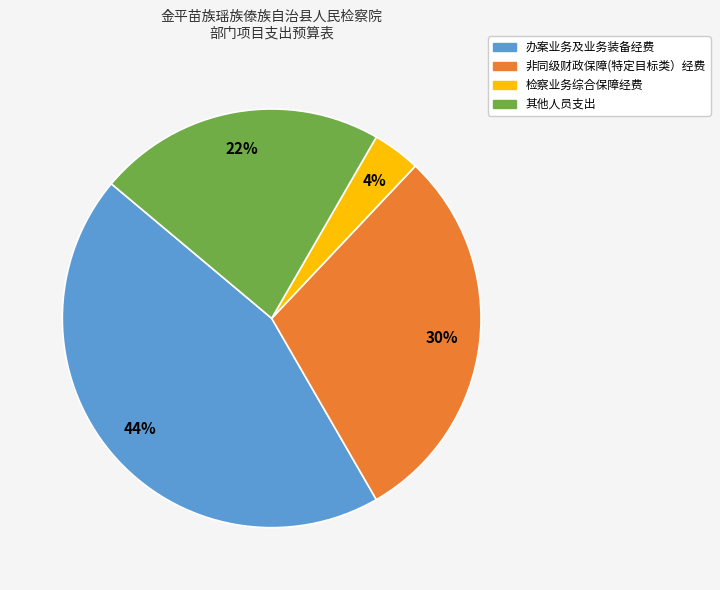

What is the largest slice in the pie chart?

办案业务及业务装备经费